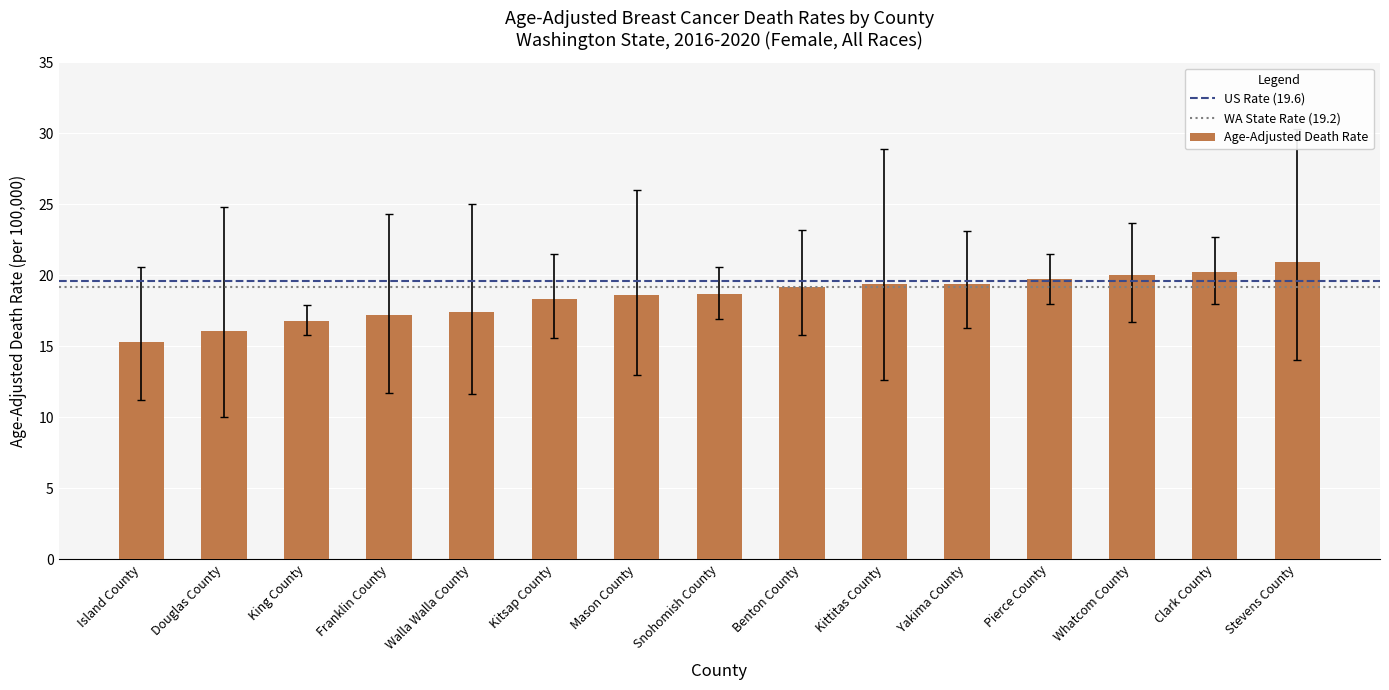

What is the label of the 12th bar from the left?

Pierce County